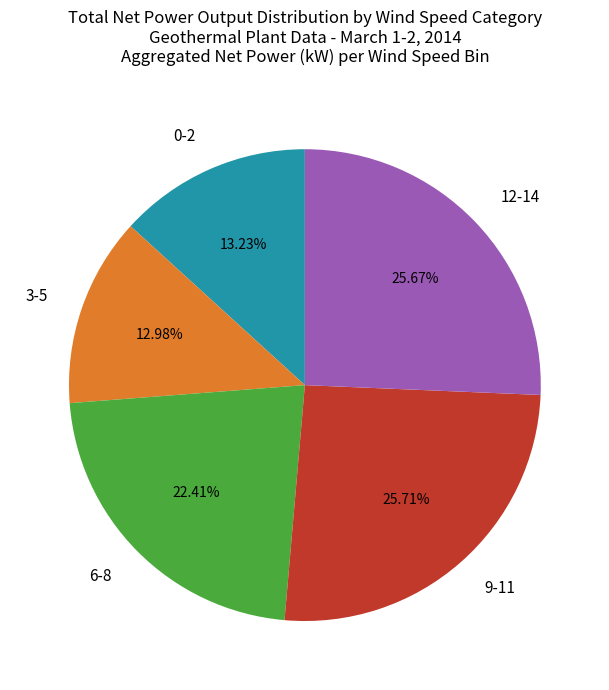

Approximately how many times larger is the value at 9-11 compared to 0-2?

1.9